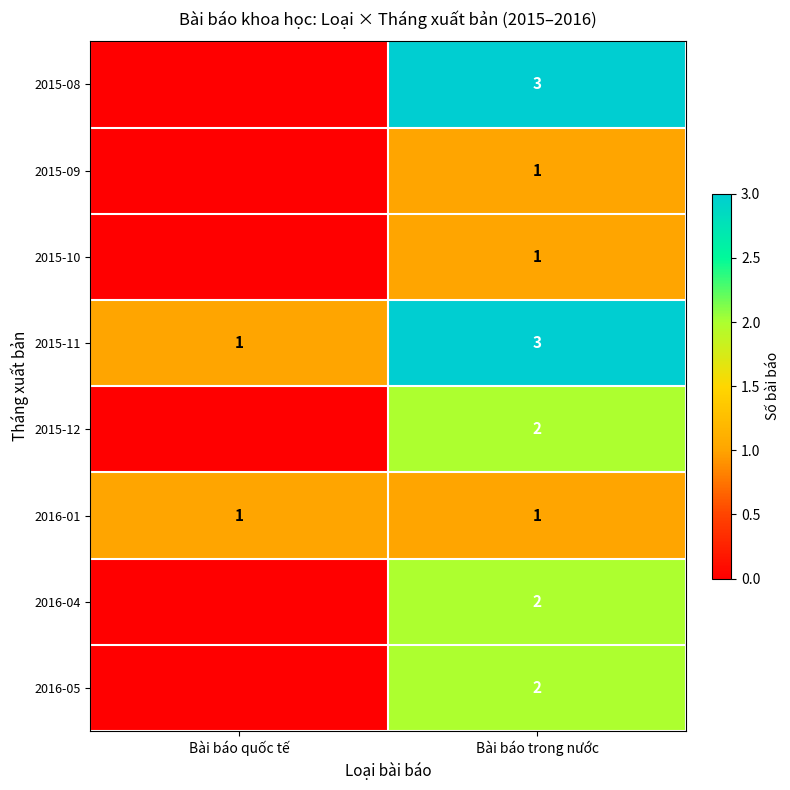

What is the total value across all series at Bài báo trong nước?

15